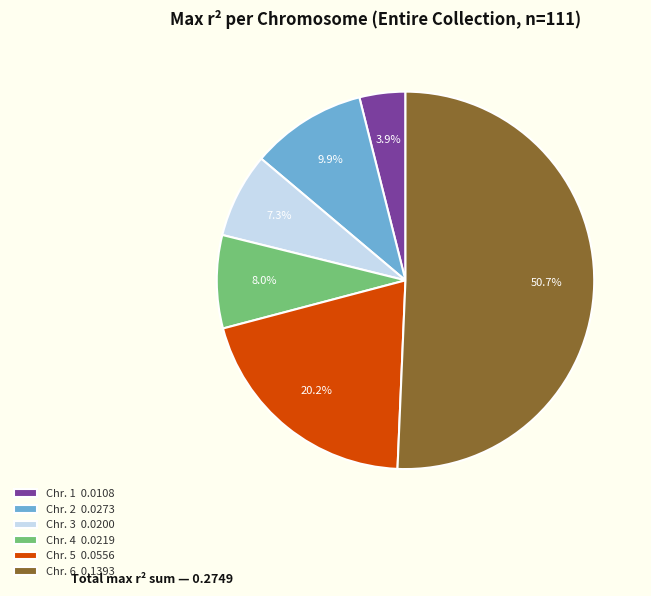

How many segments does this pie chart have?

6